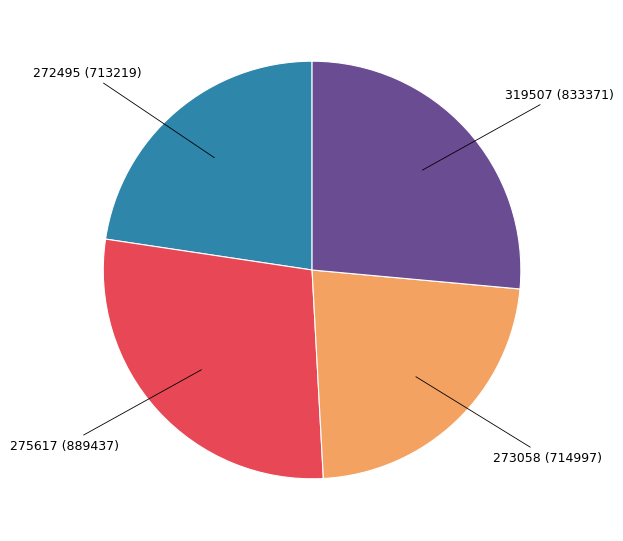

Is there a majority slice in this chart?

No